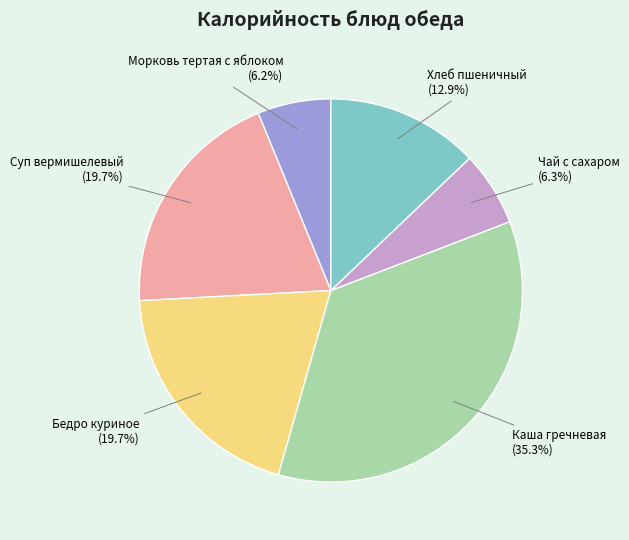

Is there any slice that represents more than half of the pie?

No